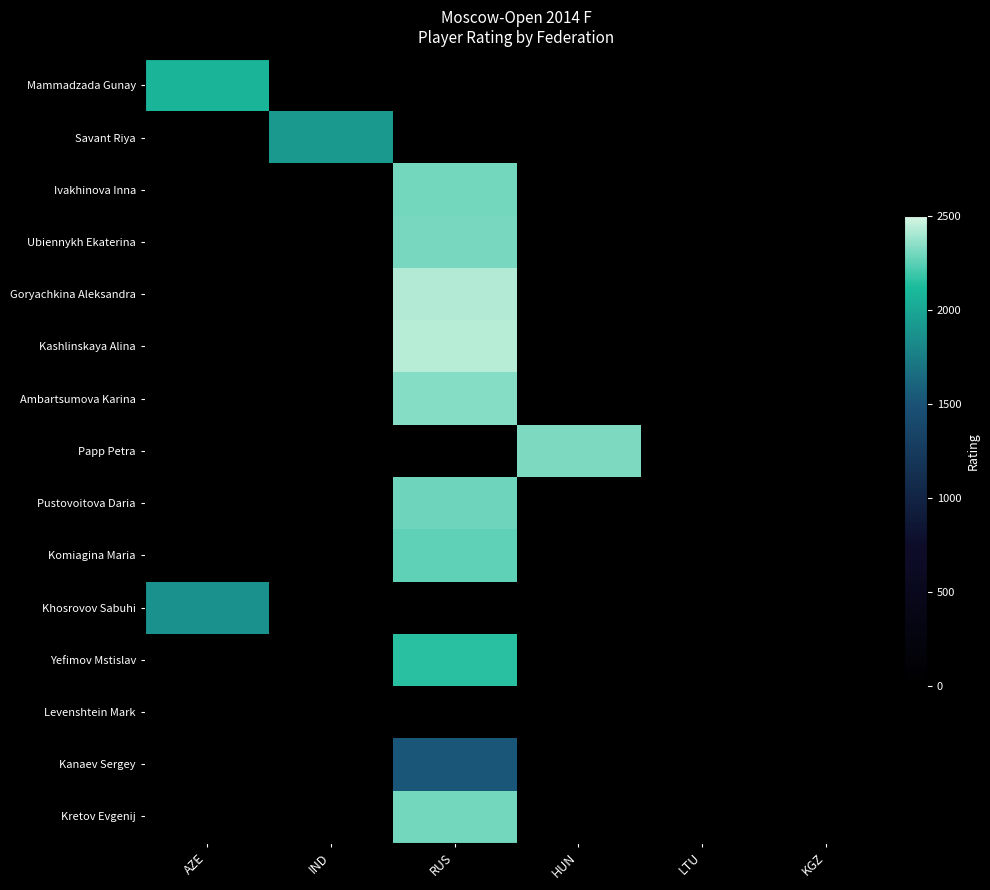

At which category is the sum across all series the highest?

RUS